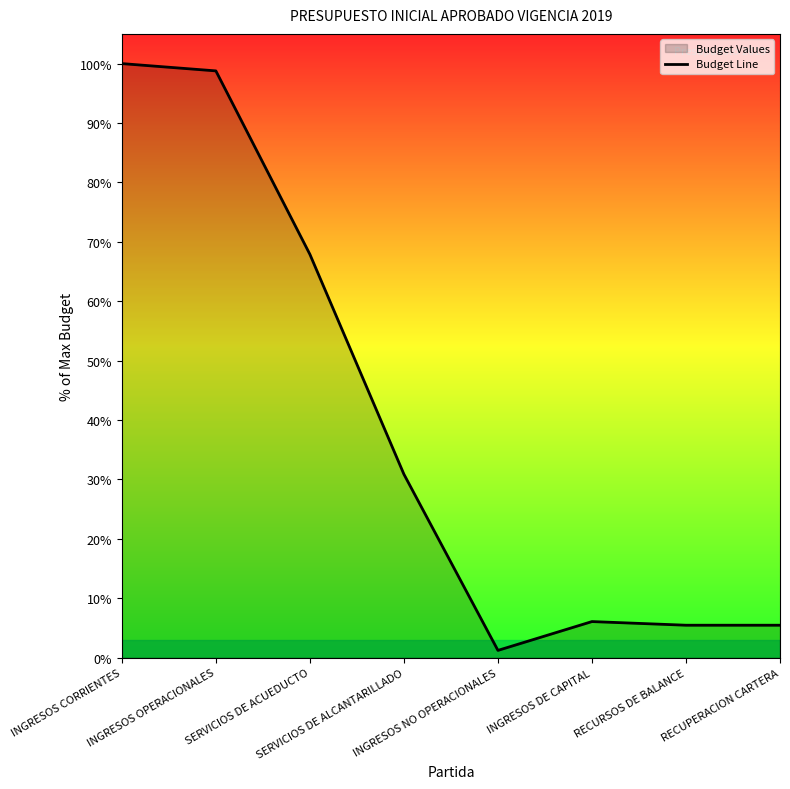

What is the change in value from INGRESOS OPERACIONALES to INGRESOS NO OPERACIONALES?

-98460492000